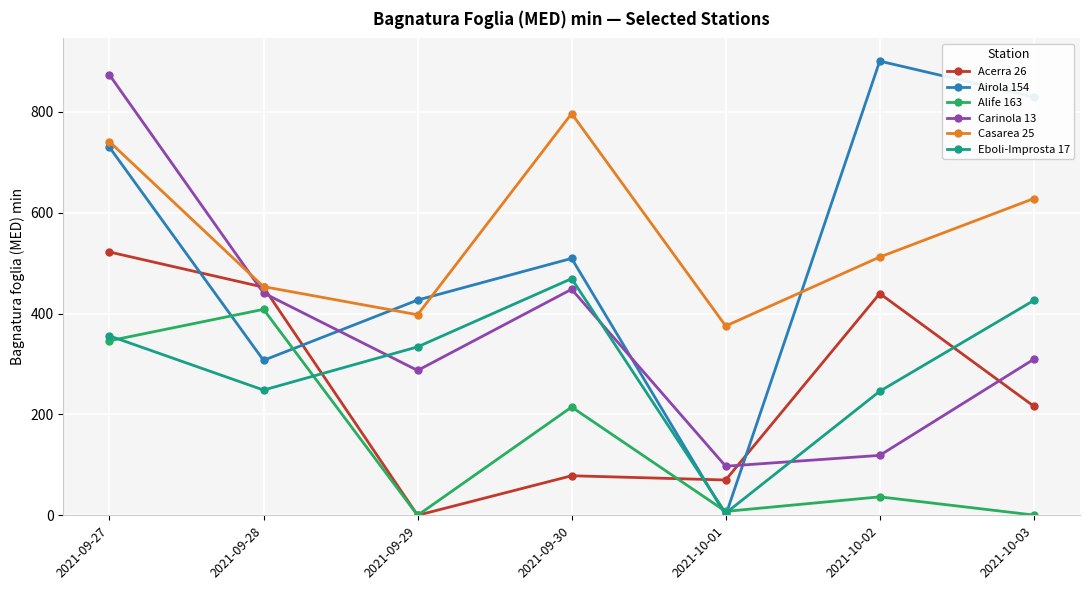

List the labels in order of Casarea 25 value, largest first.

2021-09-30, 2021-09-27, 2021-10-03, 2021-10-02, 2021-09-28, 2021-09-29, 2021-10-01